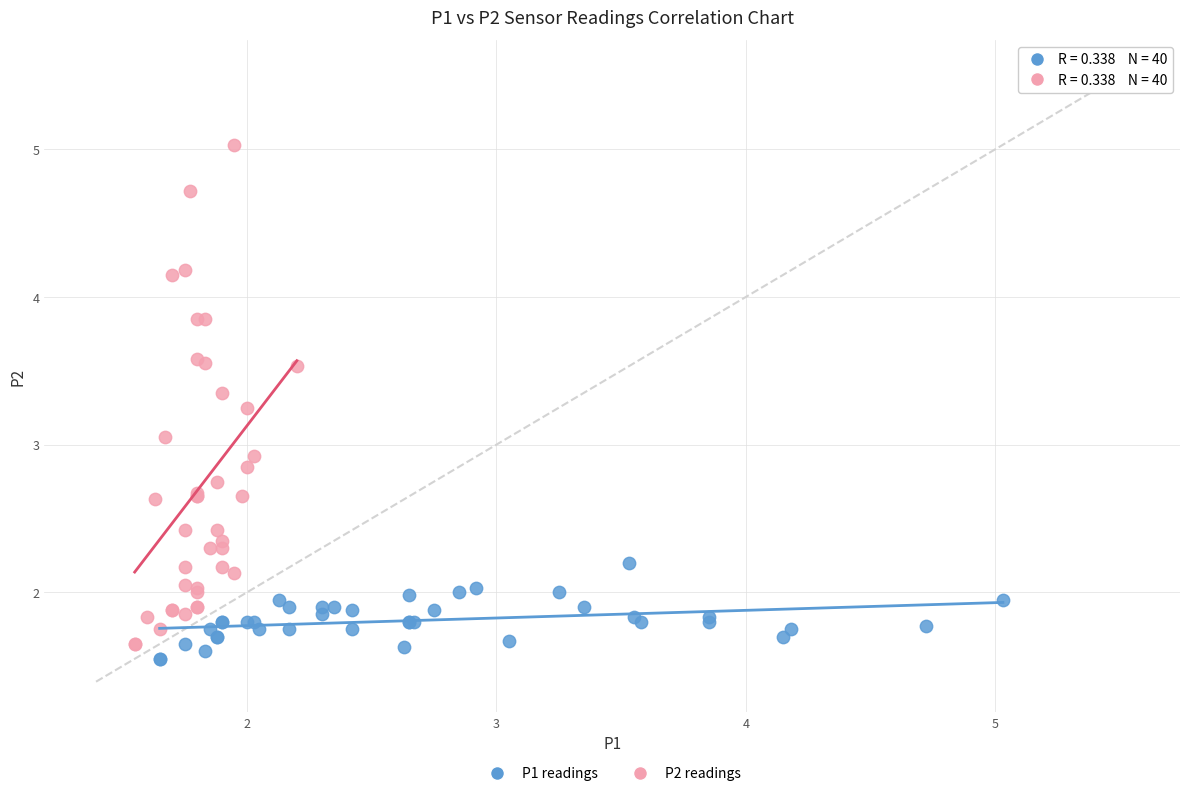

Which series reaches the maximum Y coordinate?

P2 readings